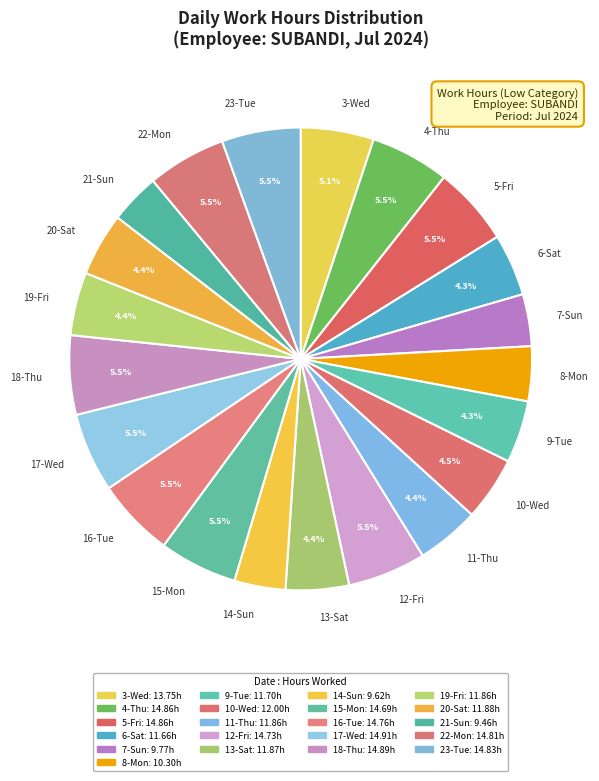

Between 18-Thu and 7-Sun, which is larger?

18-Thu